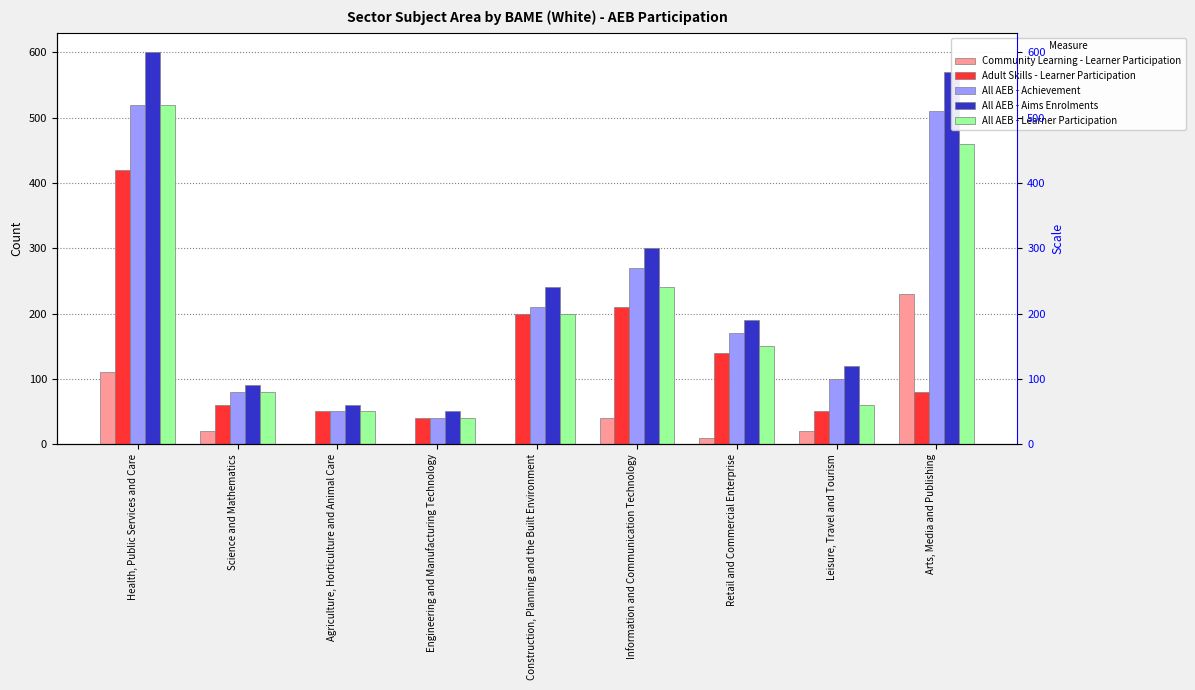

How many distinct data groups are displayed?

5